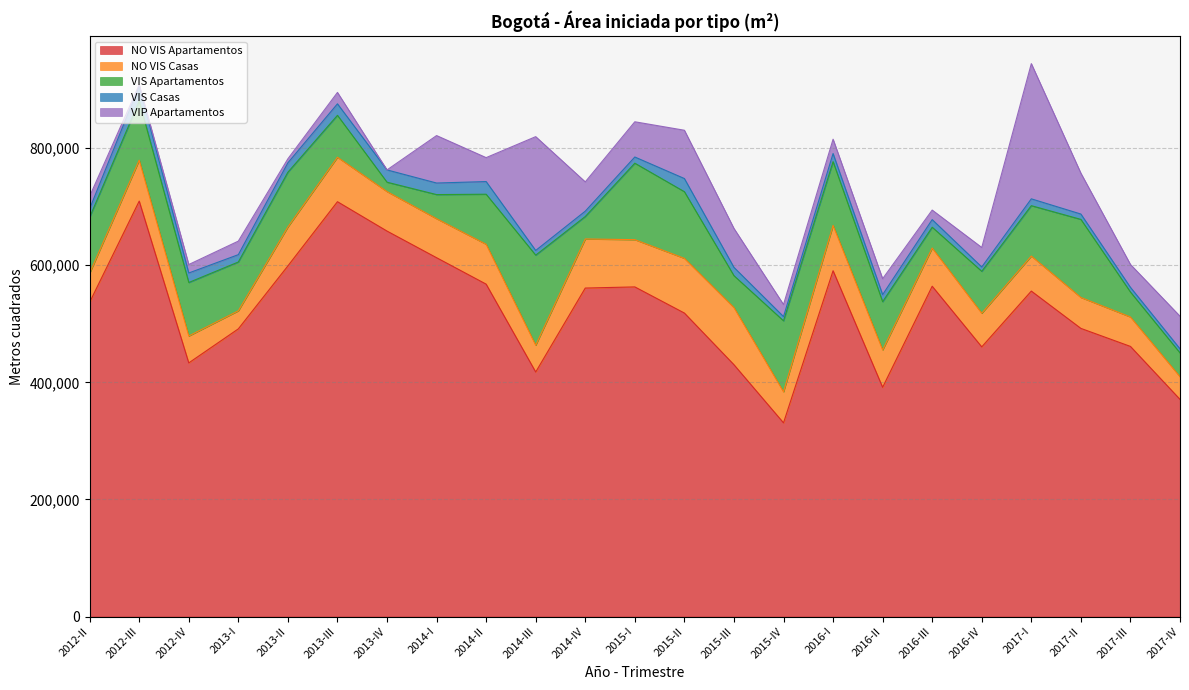

Is the value of NO VIS Apartamentos at 2016-IV greater than the value of VIP Apartamentos at 2015-I?

Yes